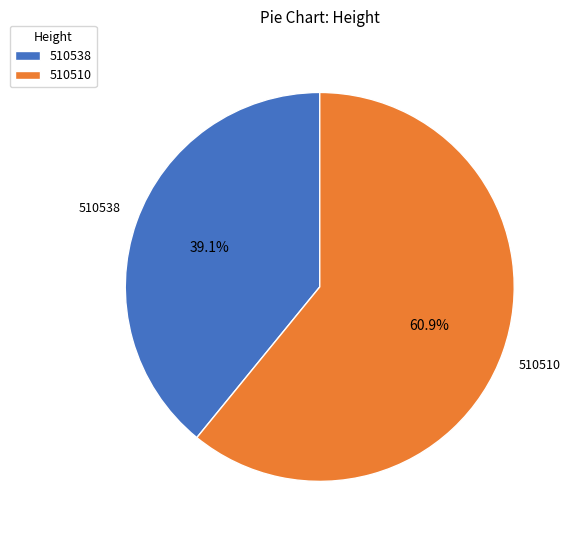

To the nearest percent, what percentage of the pie is 510510?

61%